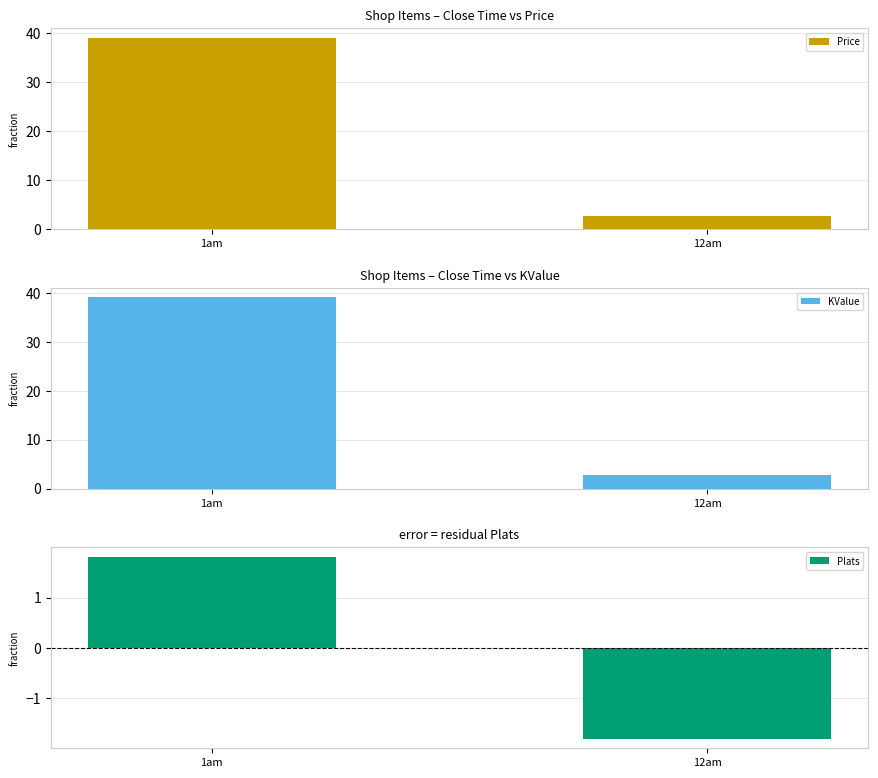

What position from the left is 12am?

2